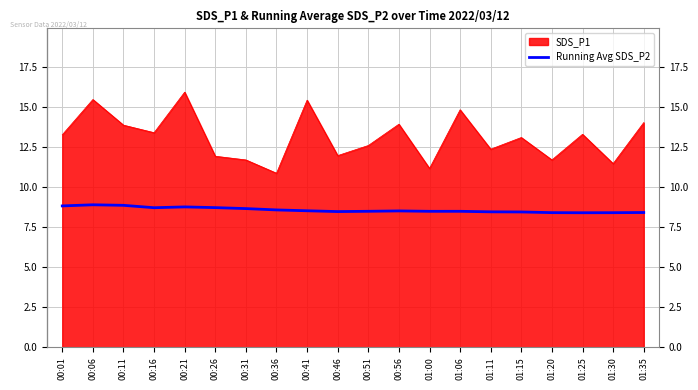

Rank the series at 01:15 from highest to lowest value.

SDS_P1, Running Avg SDS_P2